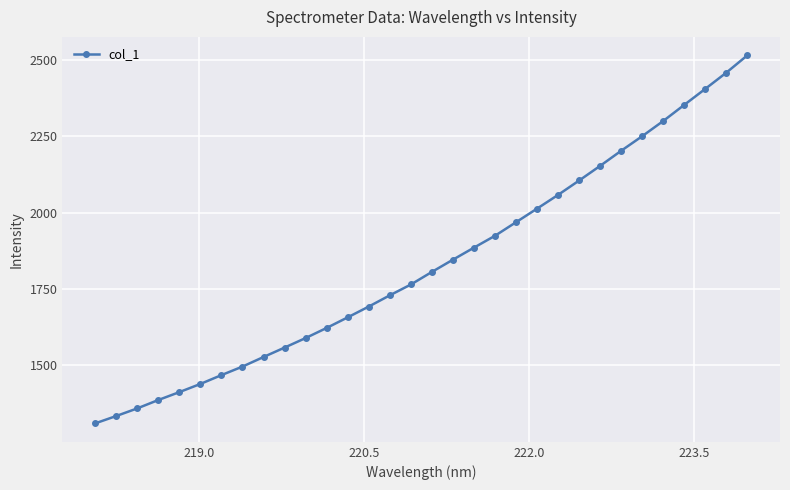

True or false: there are more than 2 points higher than both neighbors.

False